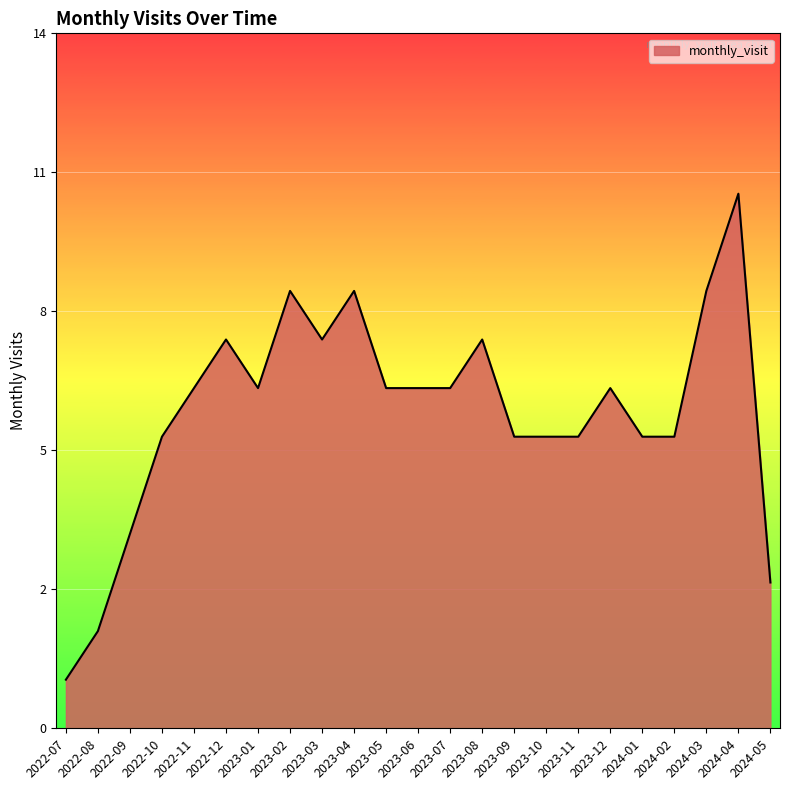

Does the chart have visible grid lines?

Yes